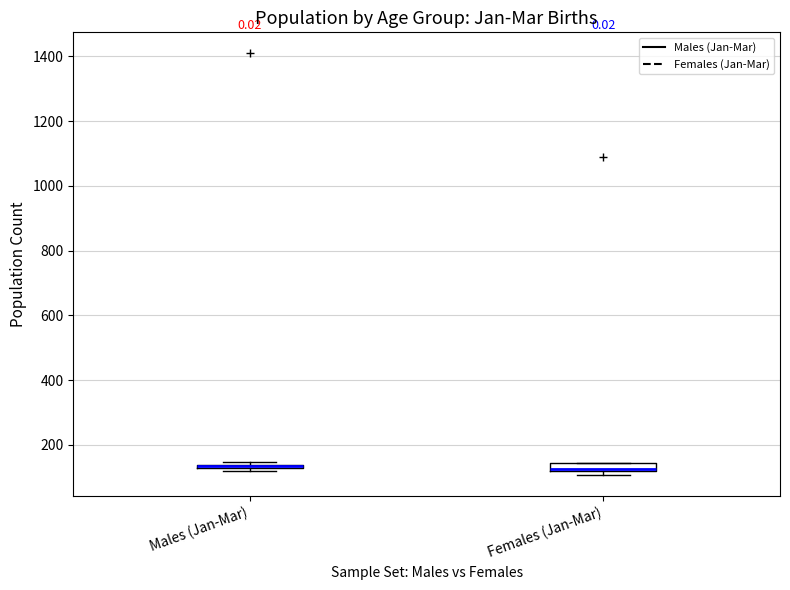

Where is the lower edge of the box for Males (Jan-Mar) on the y-axis? The values are not printed on the chart, so give them approximately, as read against the axis.

120